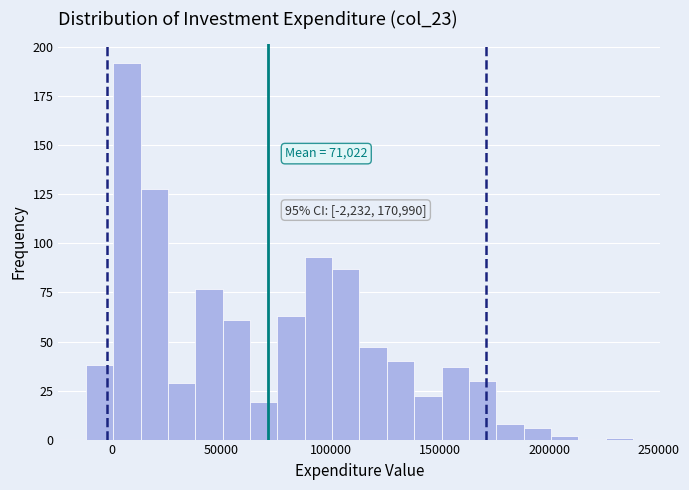

Read against the x-axis, roughly where is the centre of the tallest bar?

5000